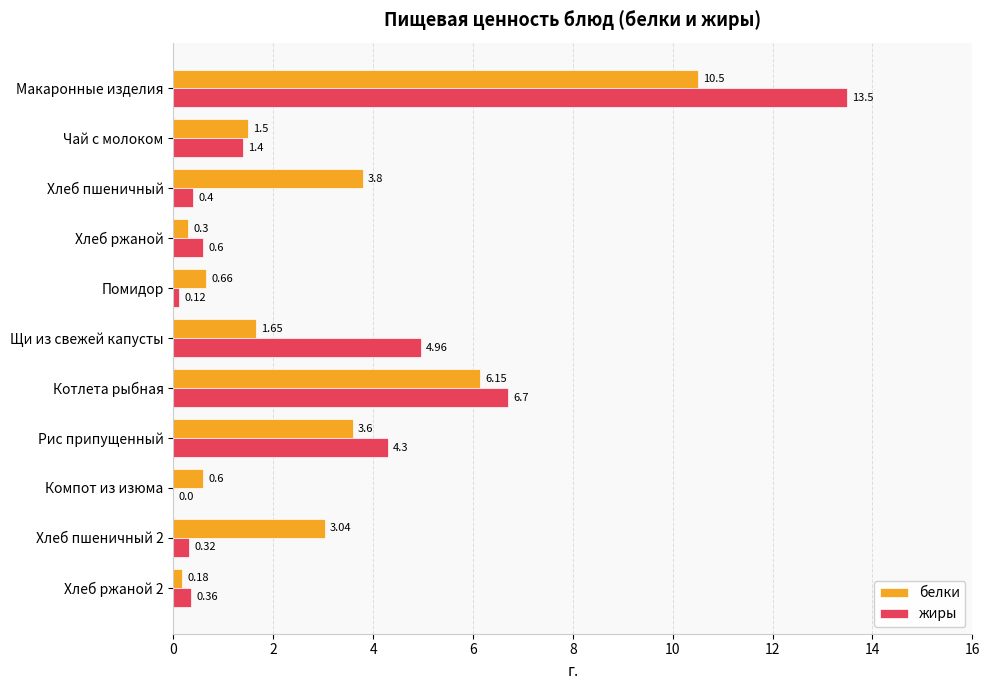

Where is белки nearest to the value 5?

Котлета рыбная